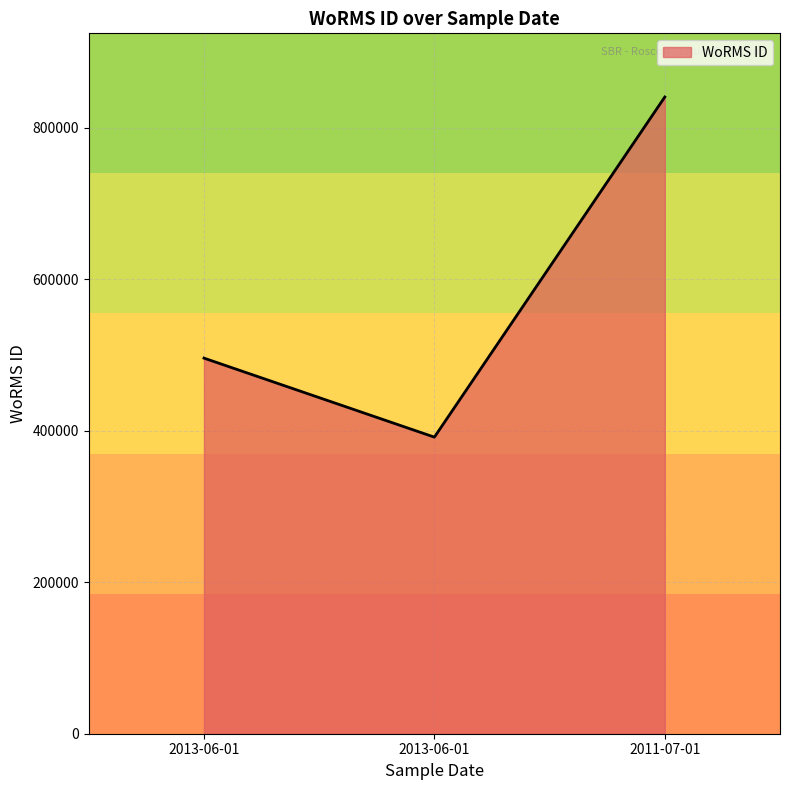

How many values are below 495804?

1